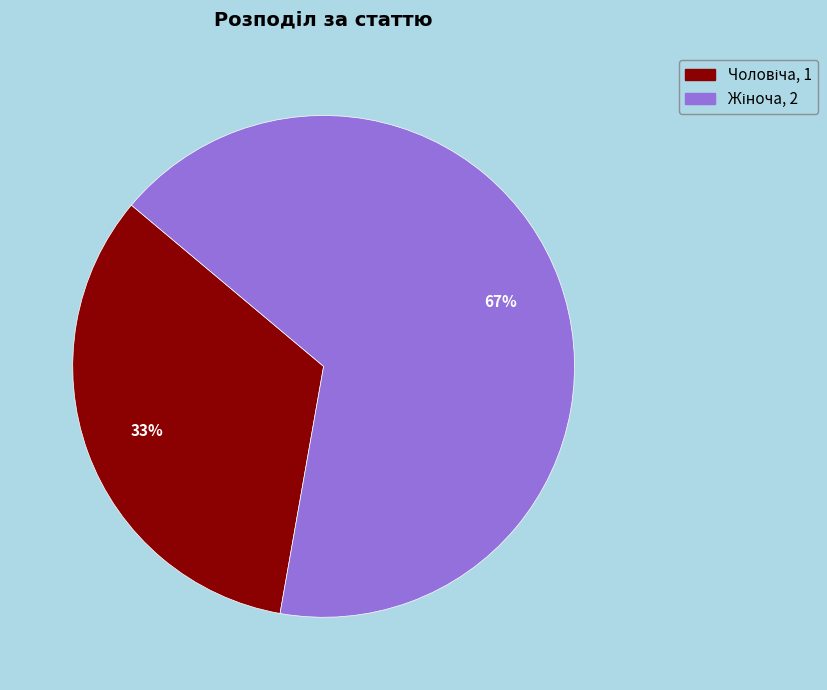

How many slices are in this pie chart?

2